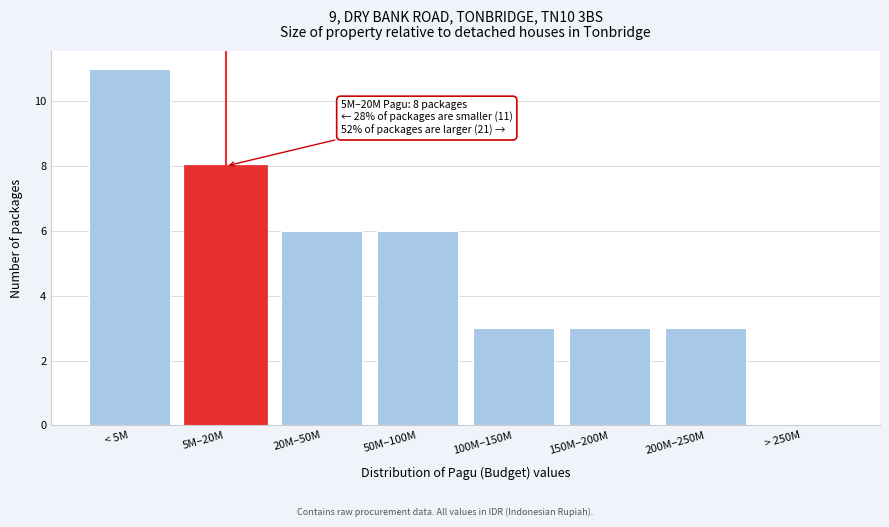

Reading left to right, transcribe all the data shown in this chart.

< 5M=11	5M–20M=8	20M–50M=6	50M–100M=6	100M–150M=3	150M–200M=3	200M–250M=3	> 250M=0